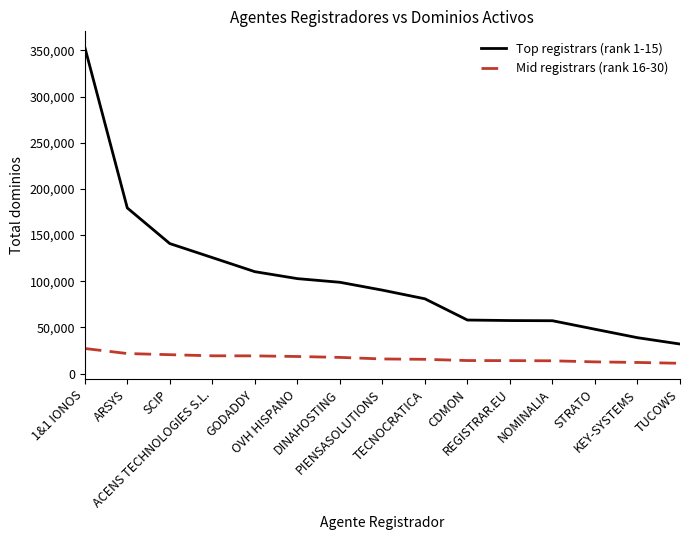

Which series has the widest spread of values?

Top registrars (rank 1-15)